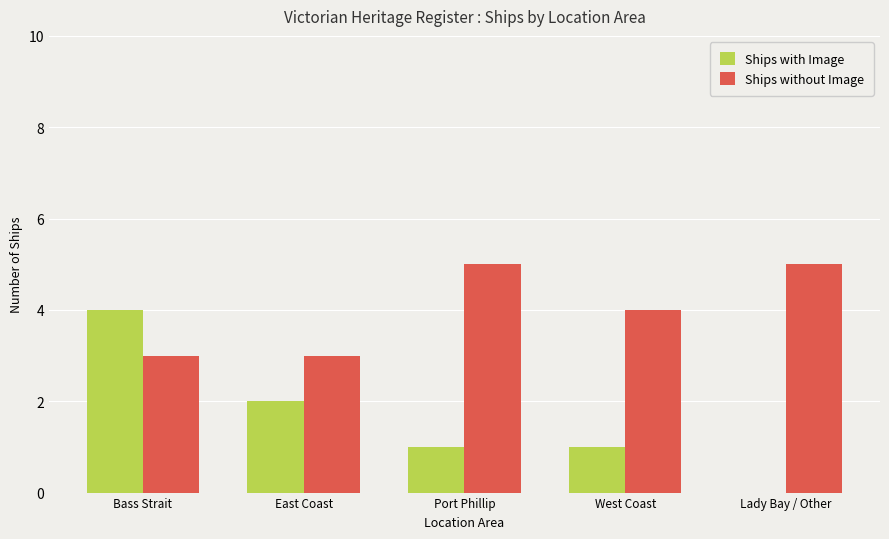

Reading left to right, list all the values displayed in this chart.

Ships with Image: Bass Strait=4	East Coast=2	Port Phillip=1	West Coast=1	Lady Bay / Other=0
Ships without Image: Bass Strait=3	East Coast=3	Port Phillip=5	West Coast=4	Lady Bay / Other=5